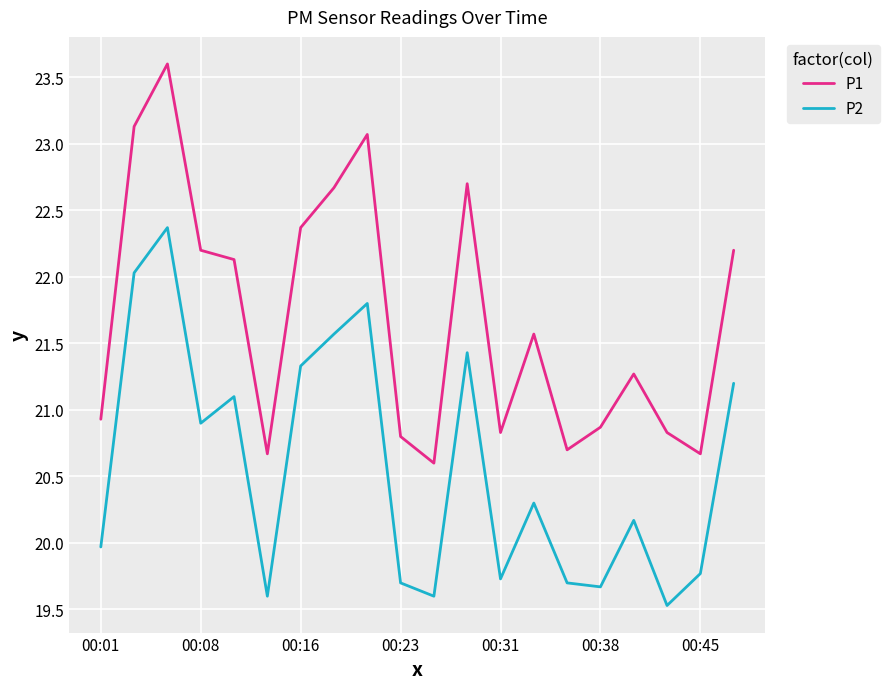

Which series has the widest spread of values?

P1